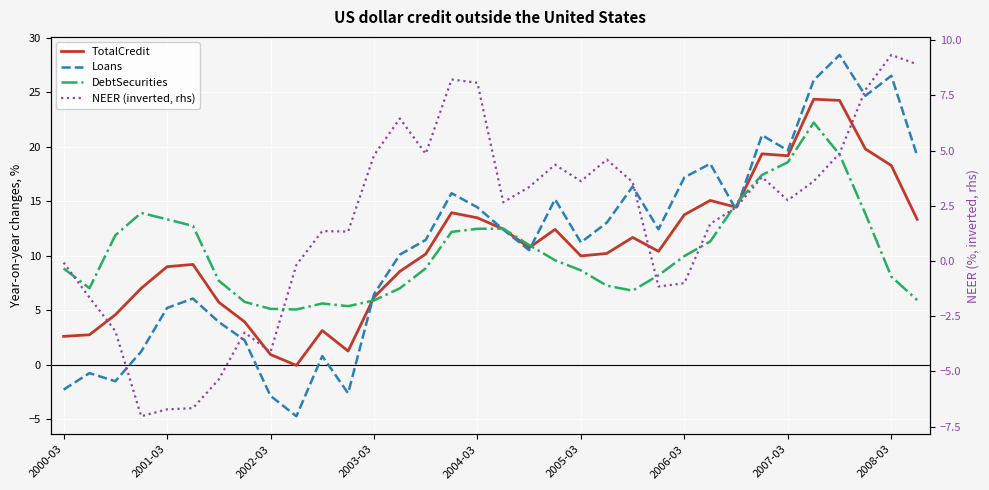

Between 14 and 28, which series saw the biggest shift?

DebtSecurities